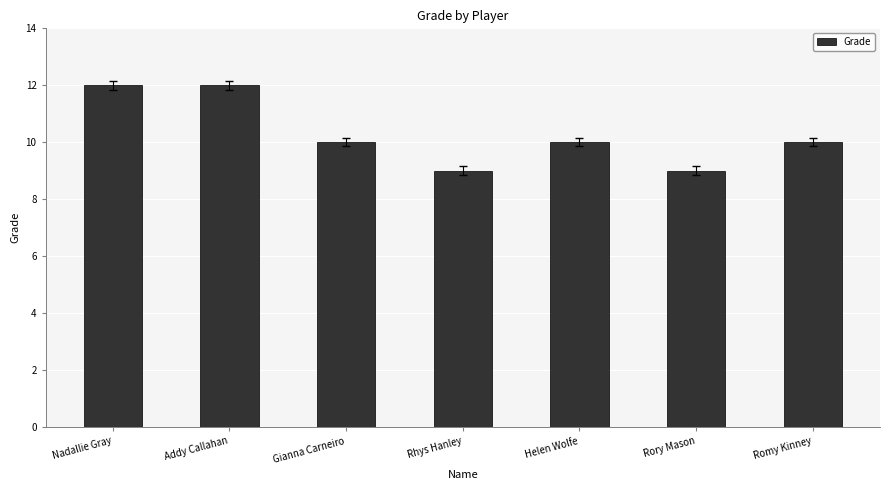

The chart shows a value of 2 at Gianna Carneiro. True or false?

False